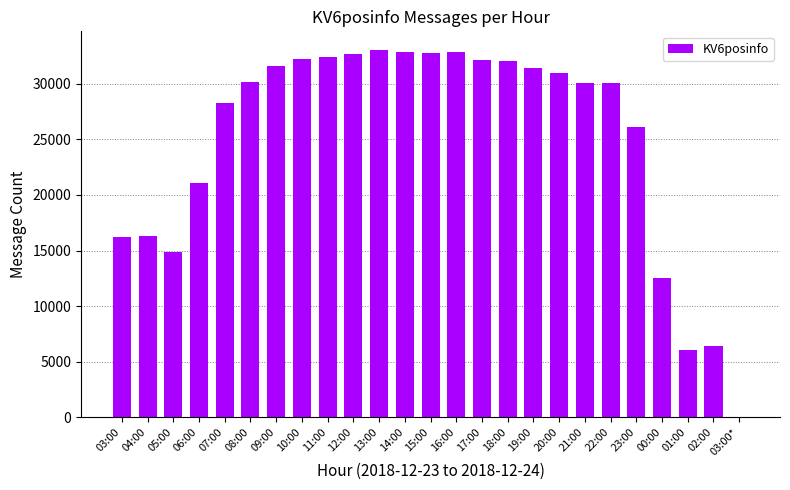

The chart shows a value of 45421 at 07:00. True or false?

False